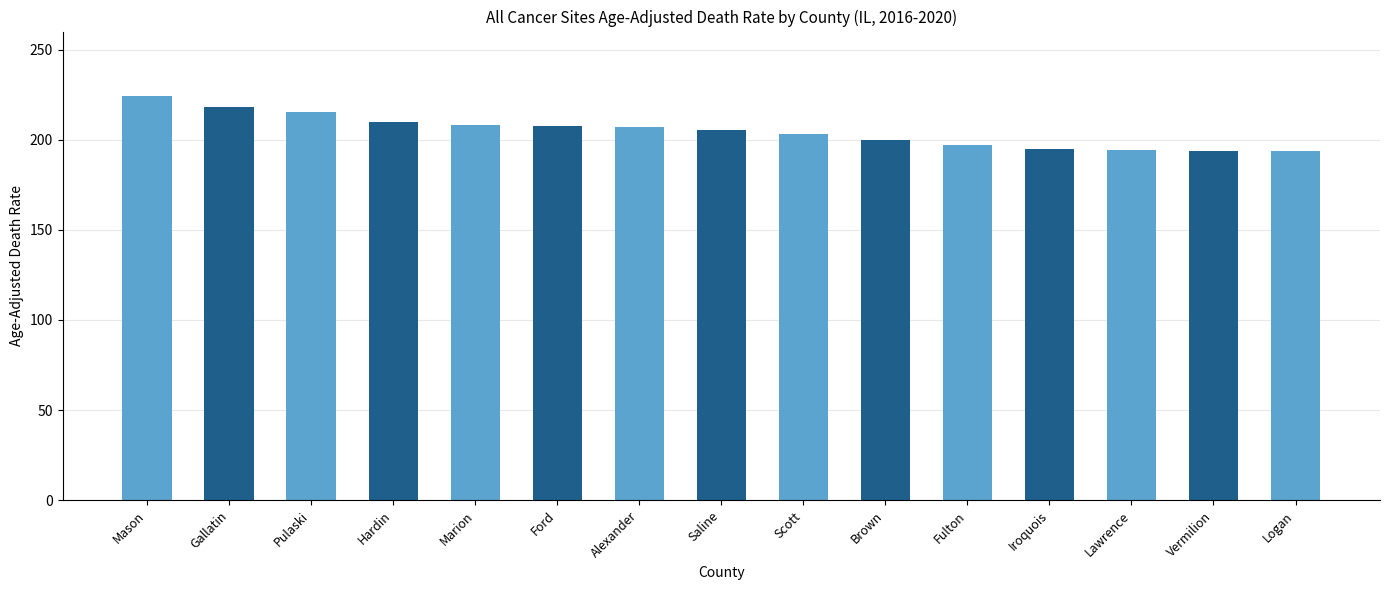

What is the change in value from Mason to Brown?

-24.4